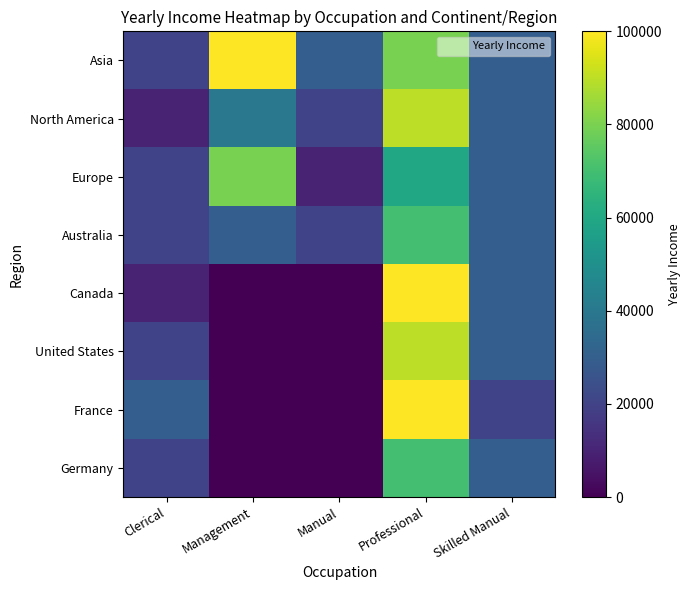

Count the number of categories in the chart.

5